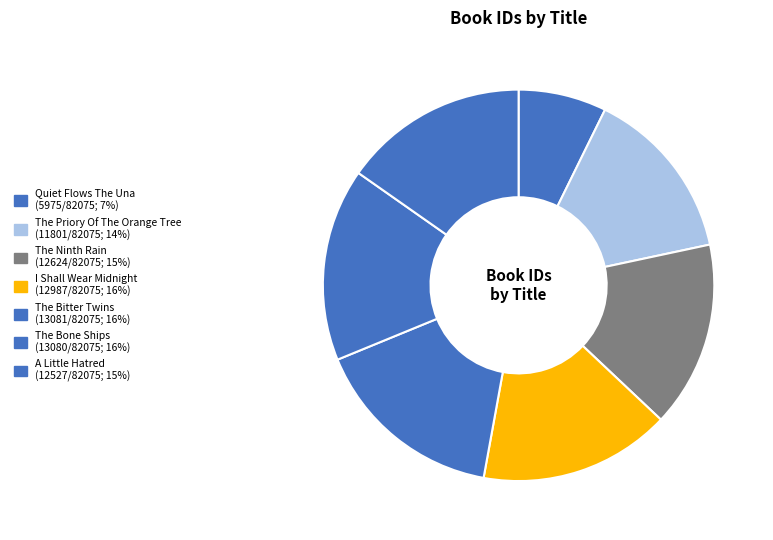

To the nearest percent, what is the difference between the largest and smallest slice percentages?

9%